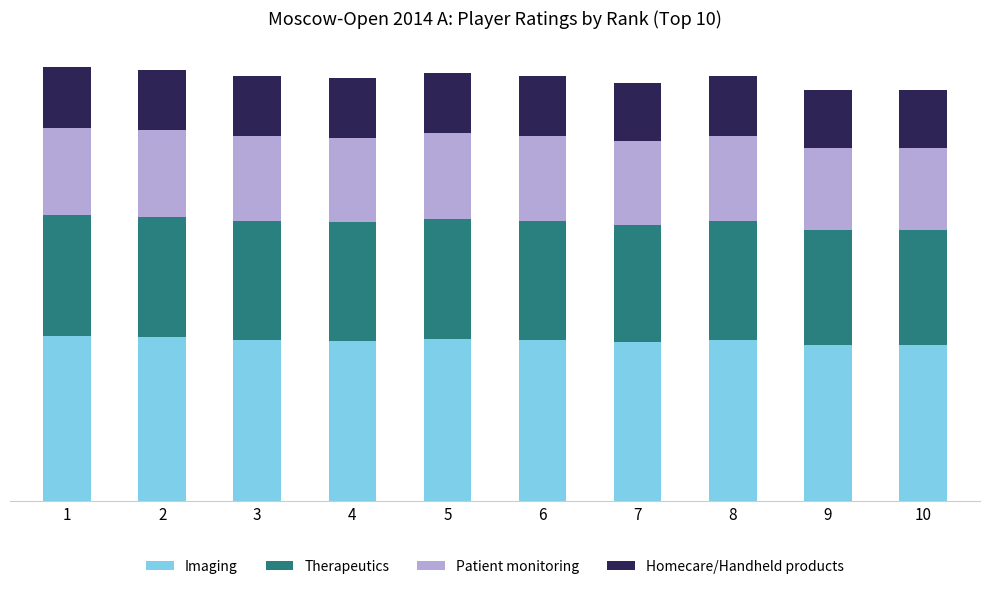

Are the bars horizontal?

No